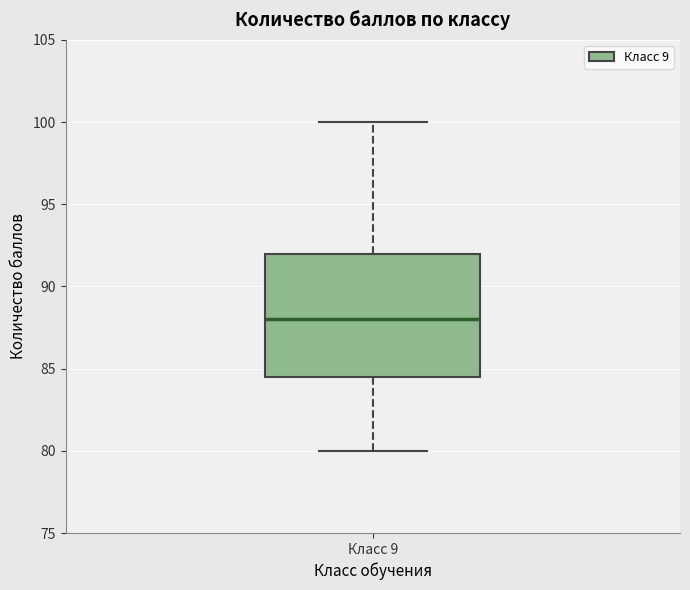

Where is the lower edge of the box for Класс 9 on the y-axis? The values are not printed on the chart, so give them approximately, as read against the axis.

84.5